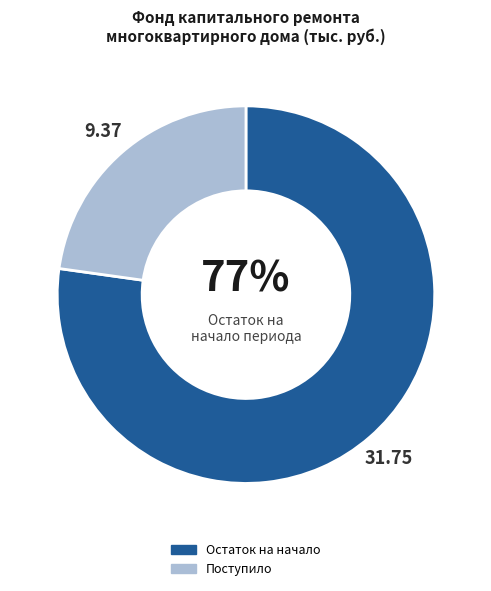

Combined, do Остаток на начало and Поступило account for over 50%?

Yes